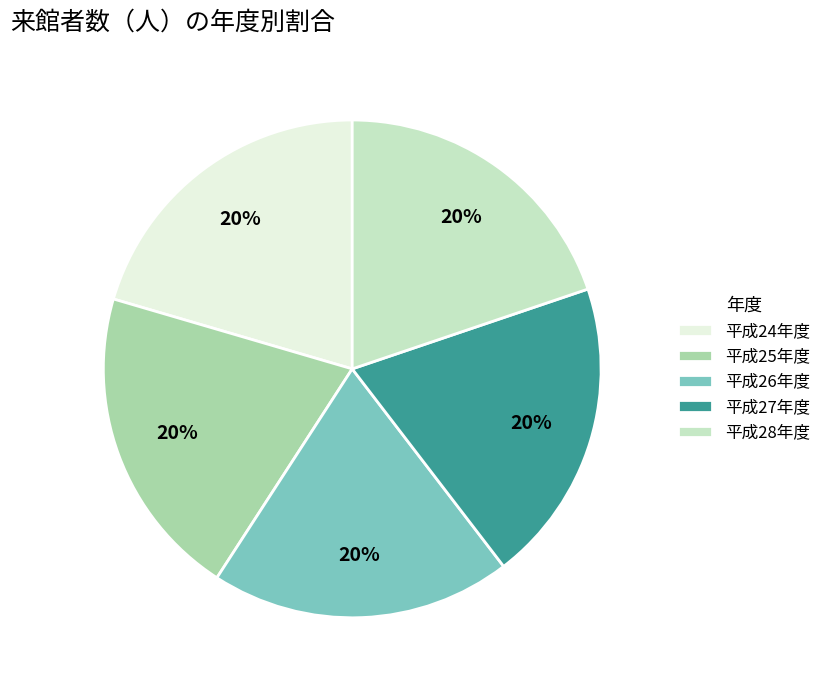

What is the ratio of the value at 平成27年度 to the value at 平成24年度?

1.0